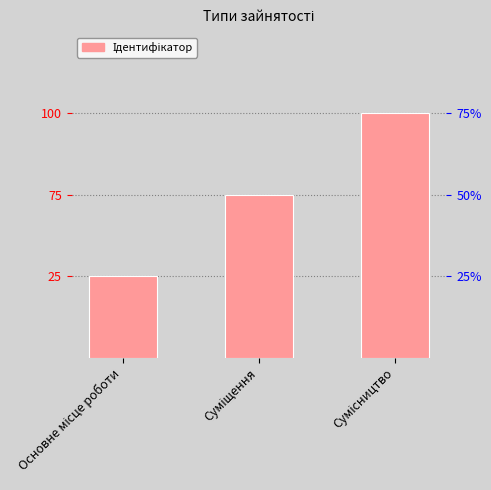

Does the chart contain stacked bars?

No